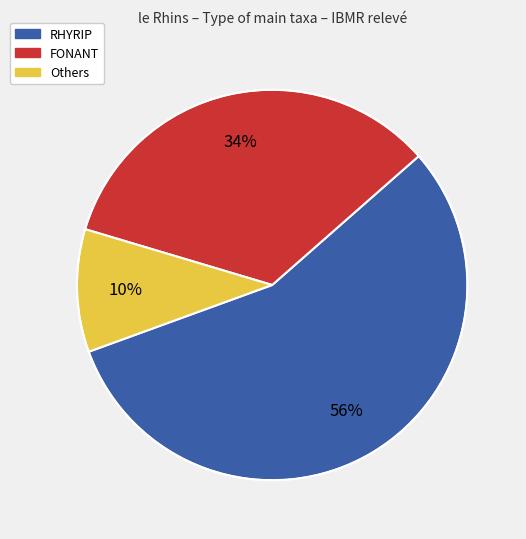

Combined, do Others and FONANT account for over 50%?

No